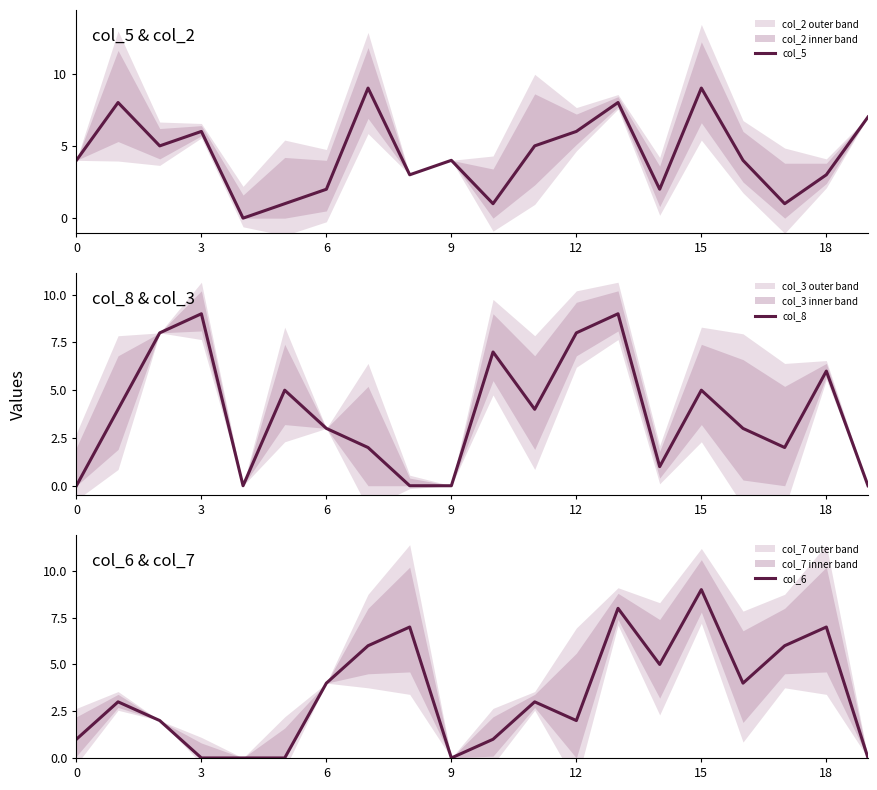

True or false: col_5 has a value of 6 at 0.

False